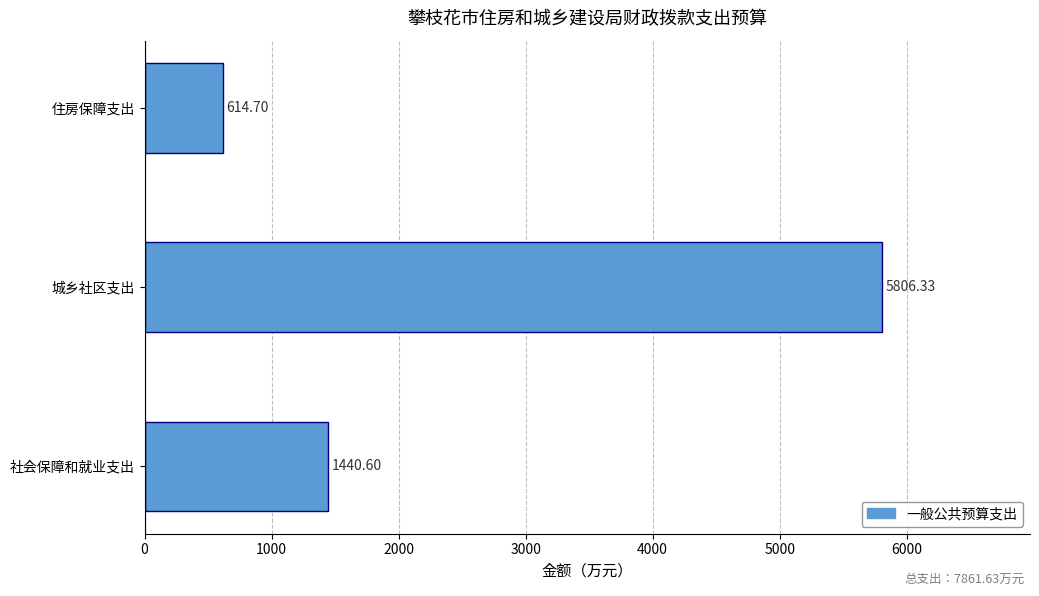

Are the bars horizontal?

Yes